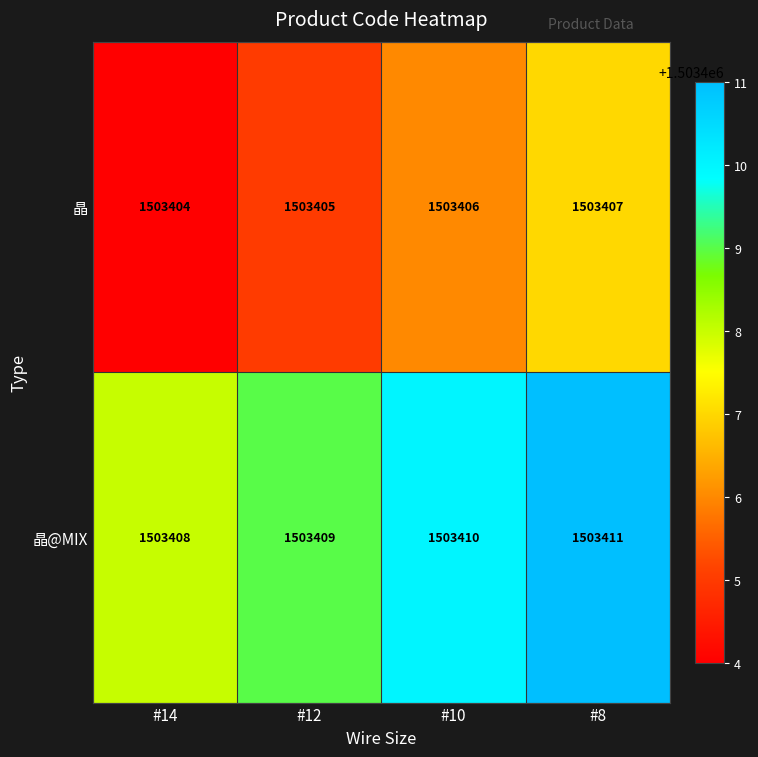

What is the spread (max minus min) of values at #12?

4